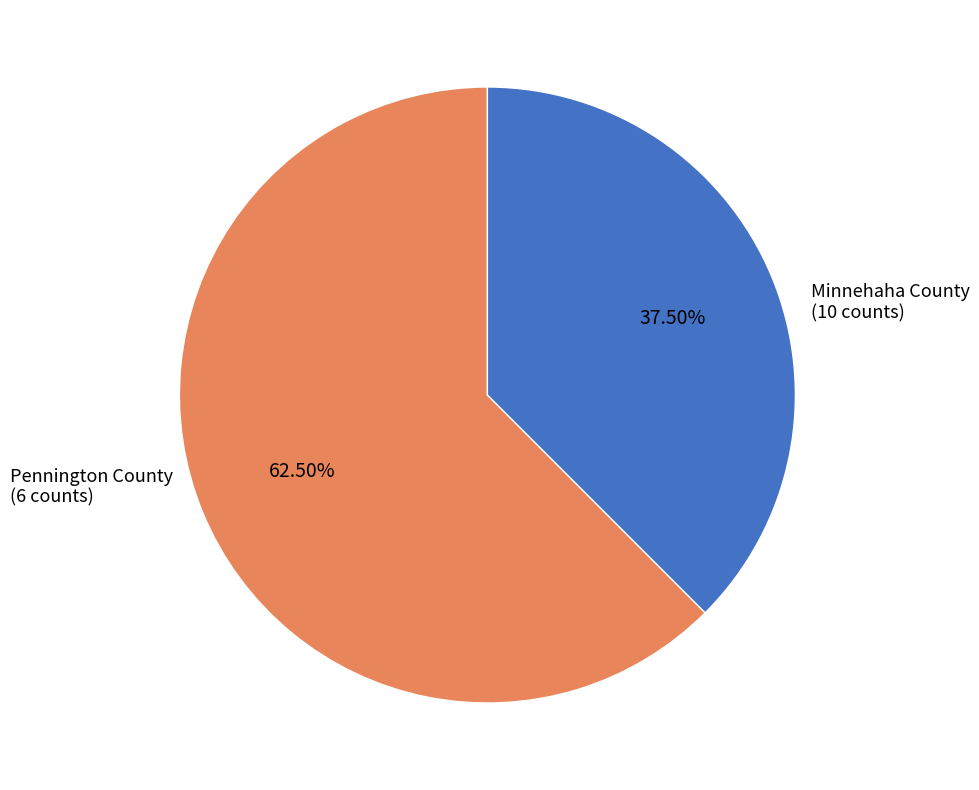

Does any single category account for the majority?

Yes